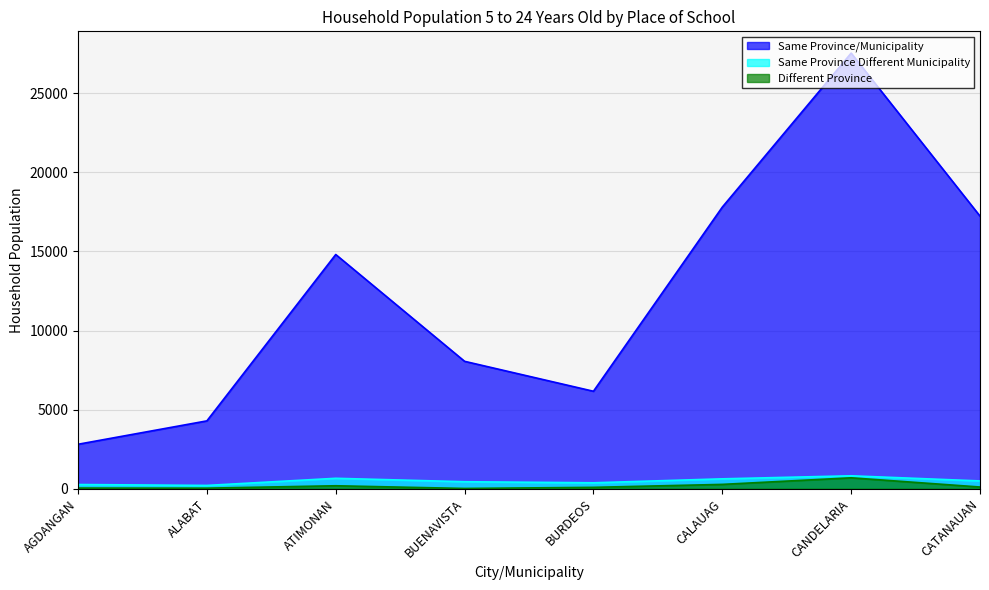

What is the smallest value displayed?

14